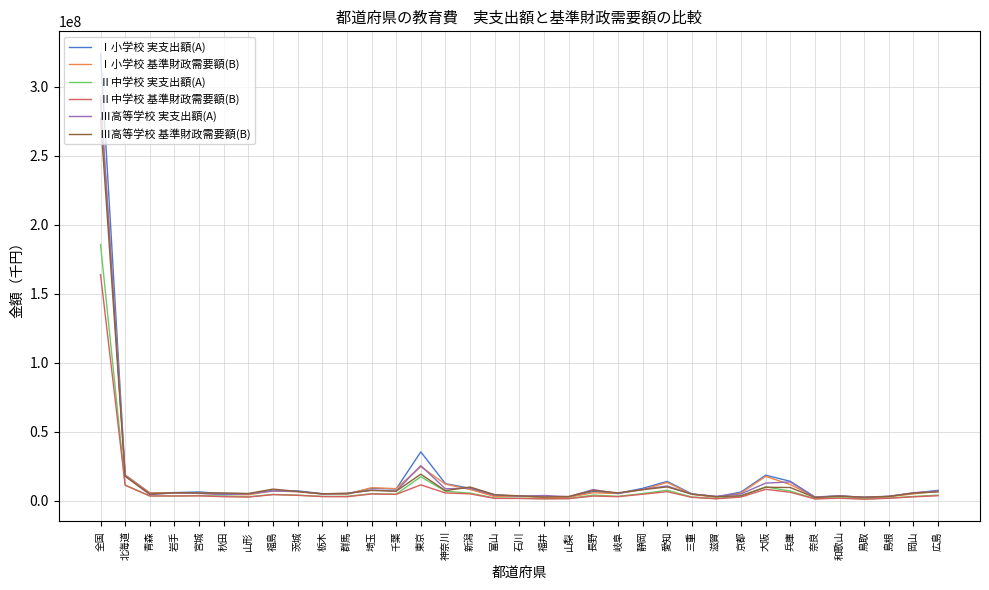

What is the maximum value for Ⅲ高等学校 基準財政需要額(B)?

276844348